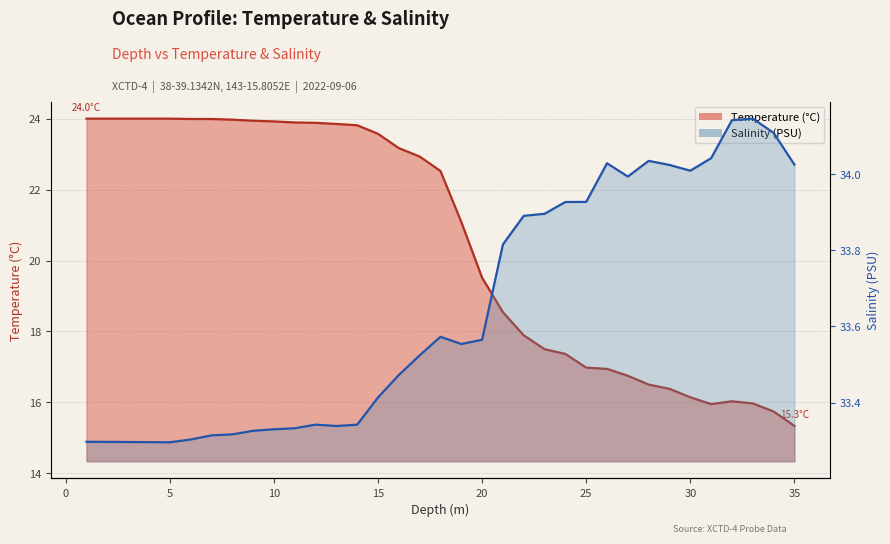

What is the sum of all temperature_line values?

718.2